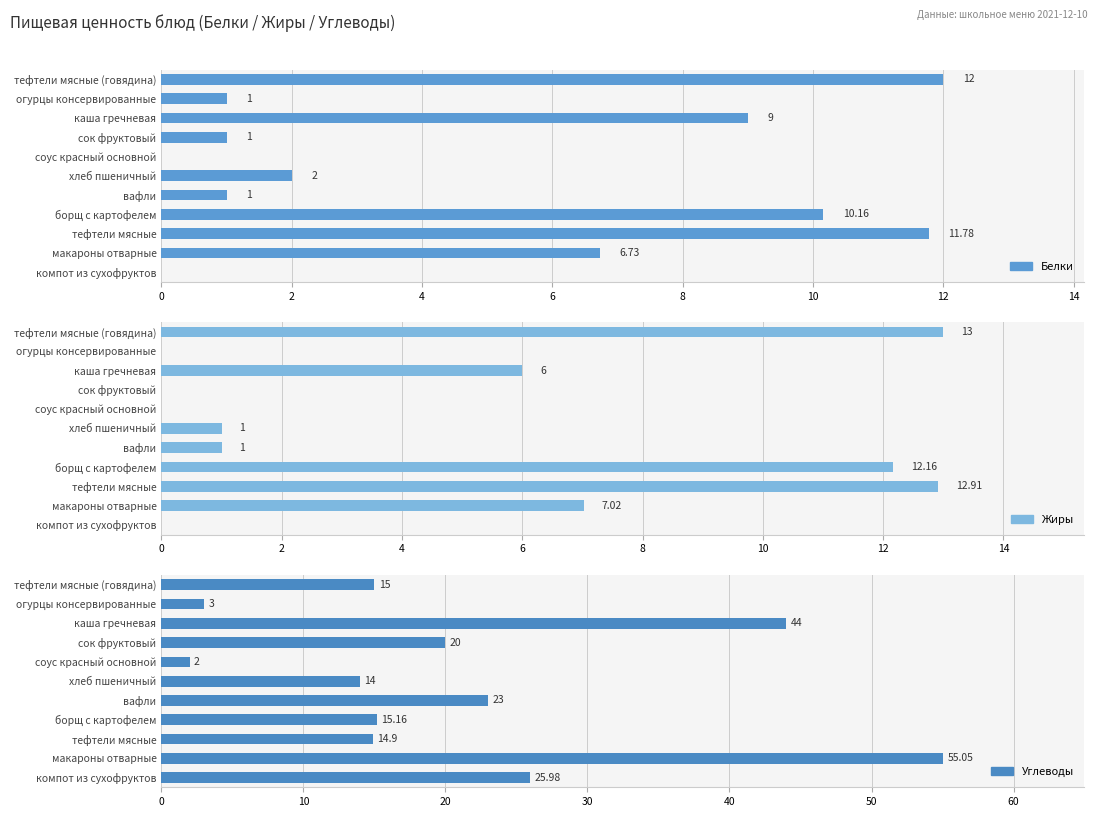

Reading left to right, extract all data points from this chart.

Белки: 12.0	1.0	9.0	1.0	0.0	2.0	1.0	10.2	11.8	6.7	0.0
Жиры: 13.0	0.0	6.0	0.0	0.0	1.0	1.0	12.2	12.9	7.0	0.0
Углеводы: 15.0	3.0	44.0	20.0	2.0	14.0	23.0	15.2	14.9	55.0	26.0